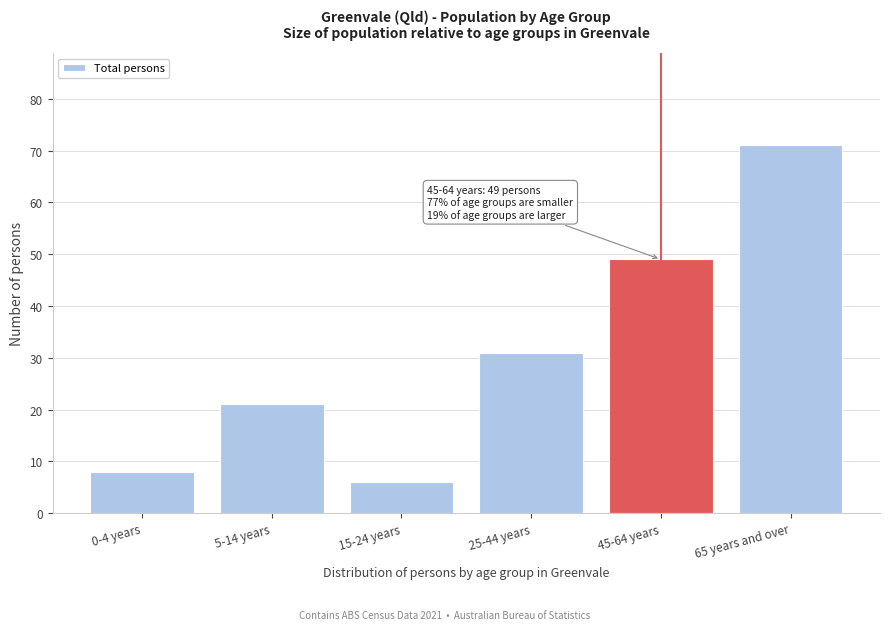

Reading left to right, list all the values displayed in this chart.

8	21	6	31	49	71